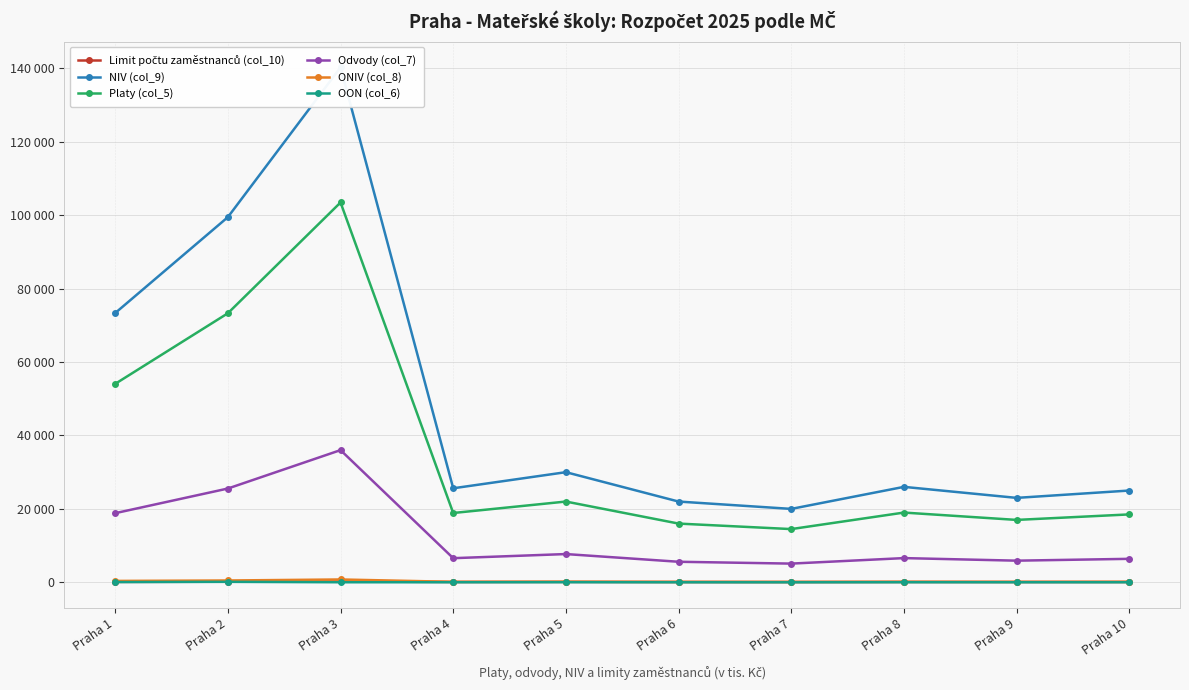

Does the chart display data point markers on the line(s)?

Yes